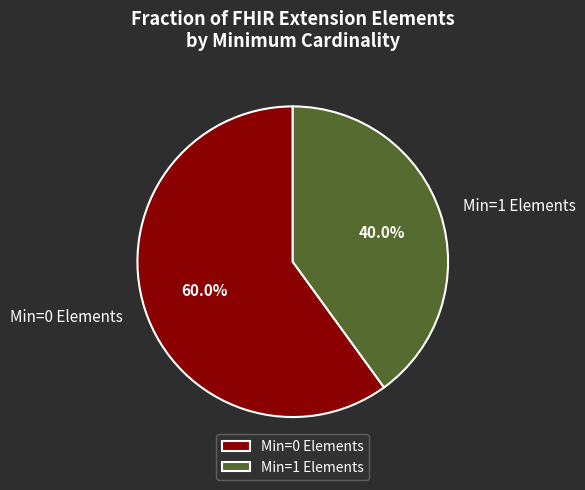

Does any single category account for the majority?

Yes